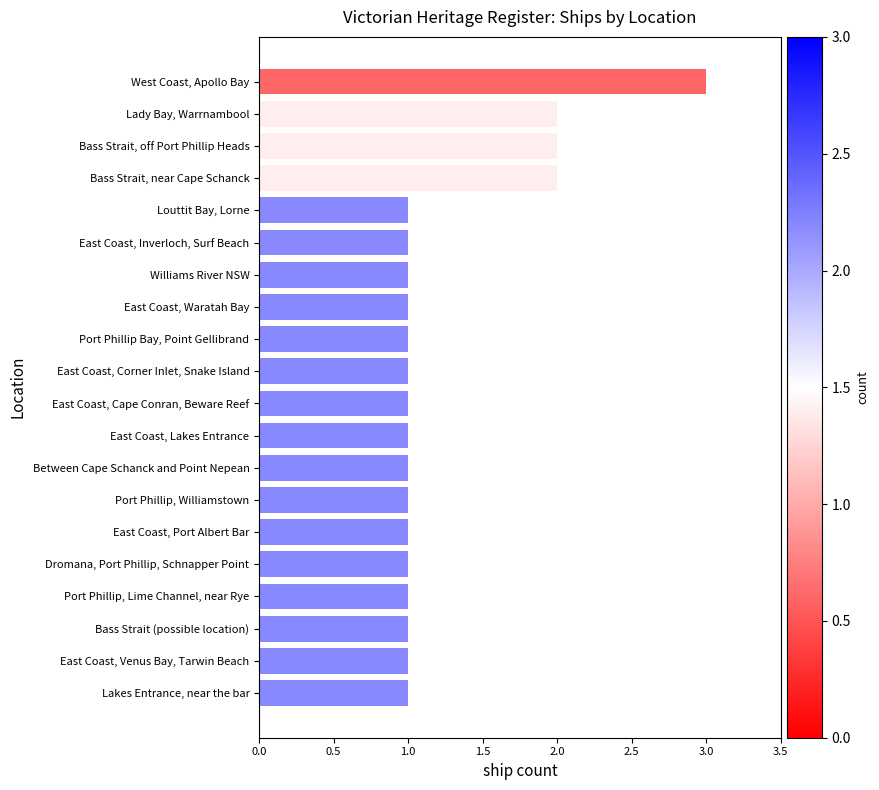

What is the sum of all values?

25